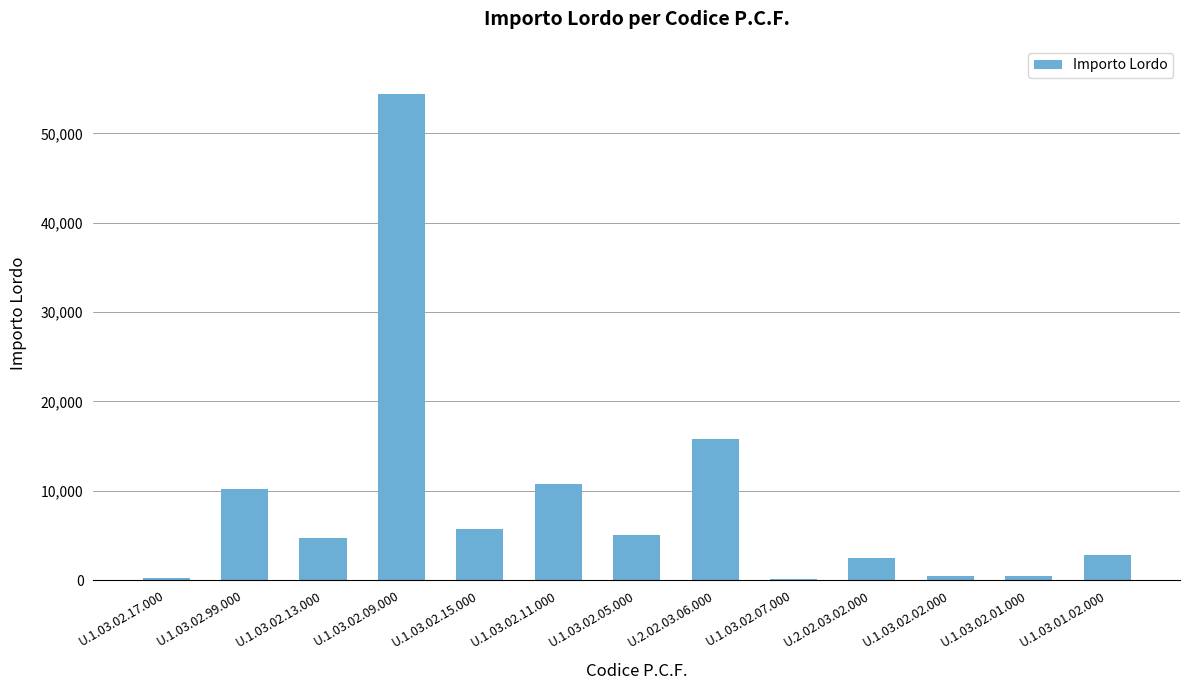

True or false: the data shows 5031 at U.1.03.02.05.000.

True